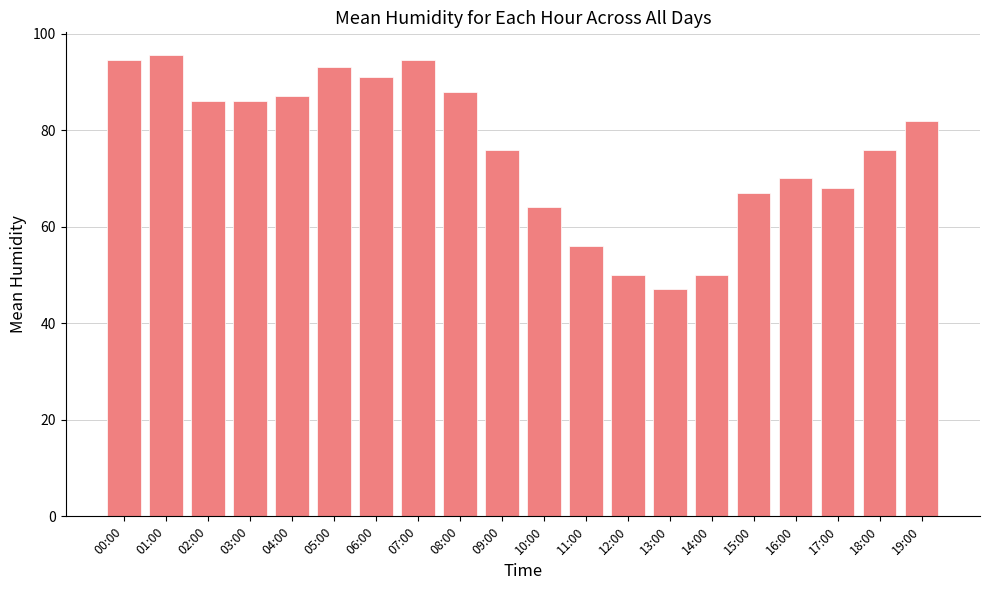

How many bars are there in total?

20